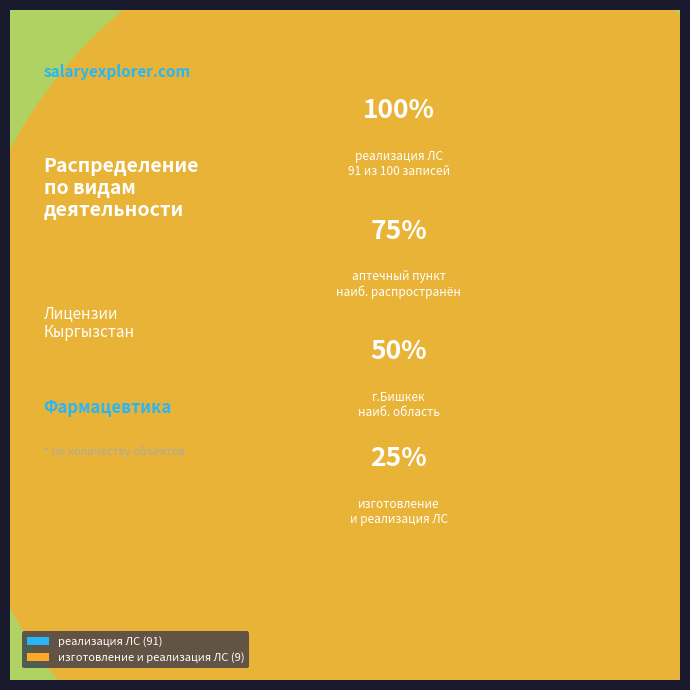

Count the number of slices in the pie.

2